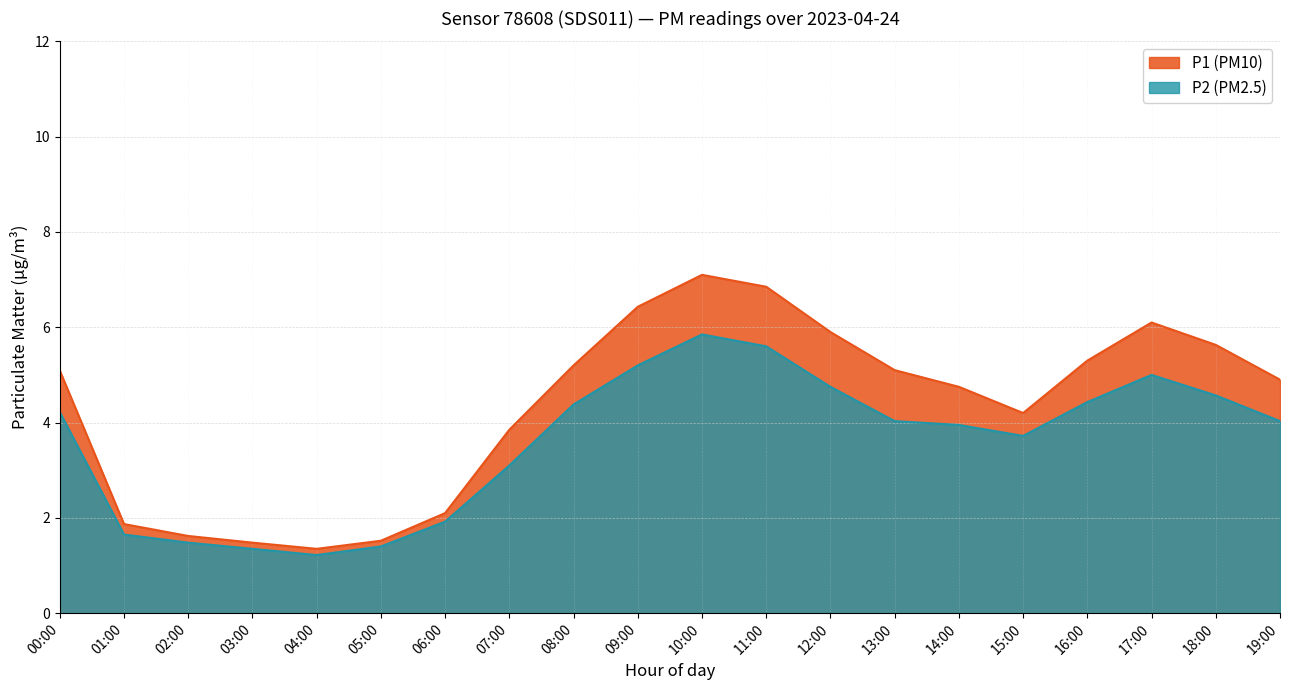

Which category has the lowest value in the P2 series?

04:00